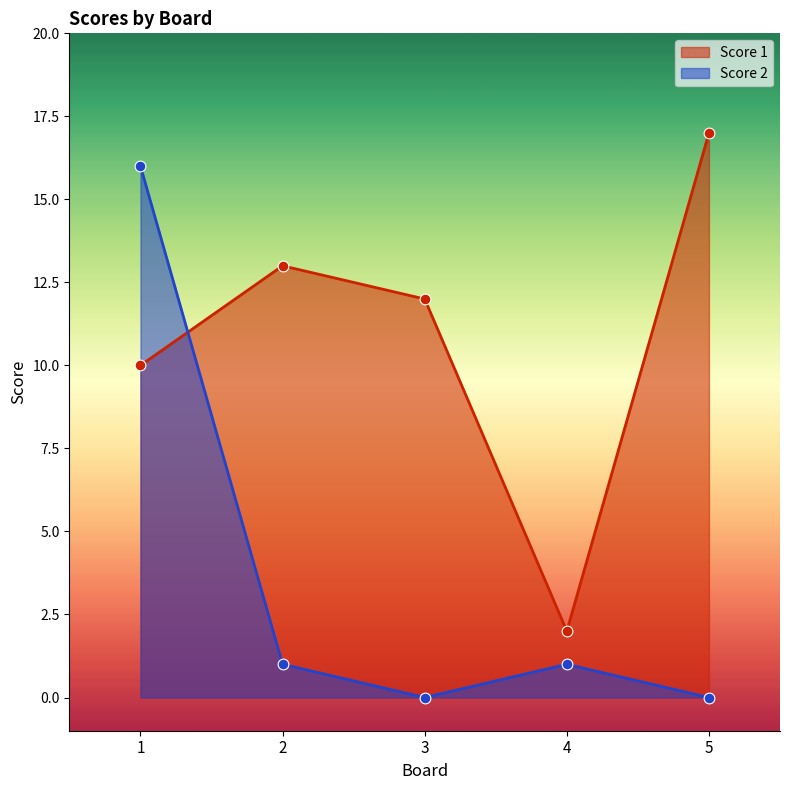

What are all the series names shown in the legend?

Score 1, Score 2